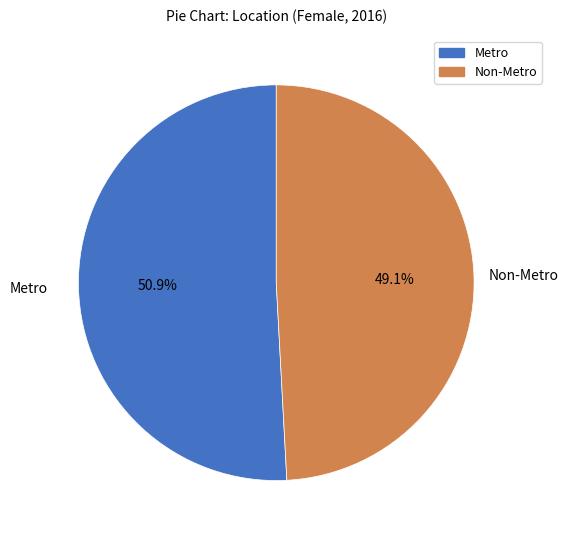

How many segments does this pie chart have?

2